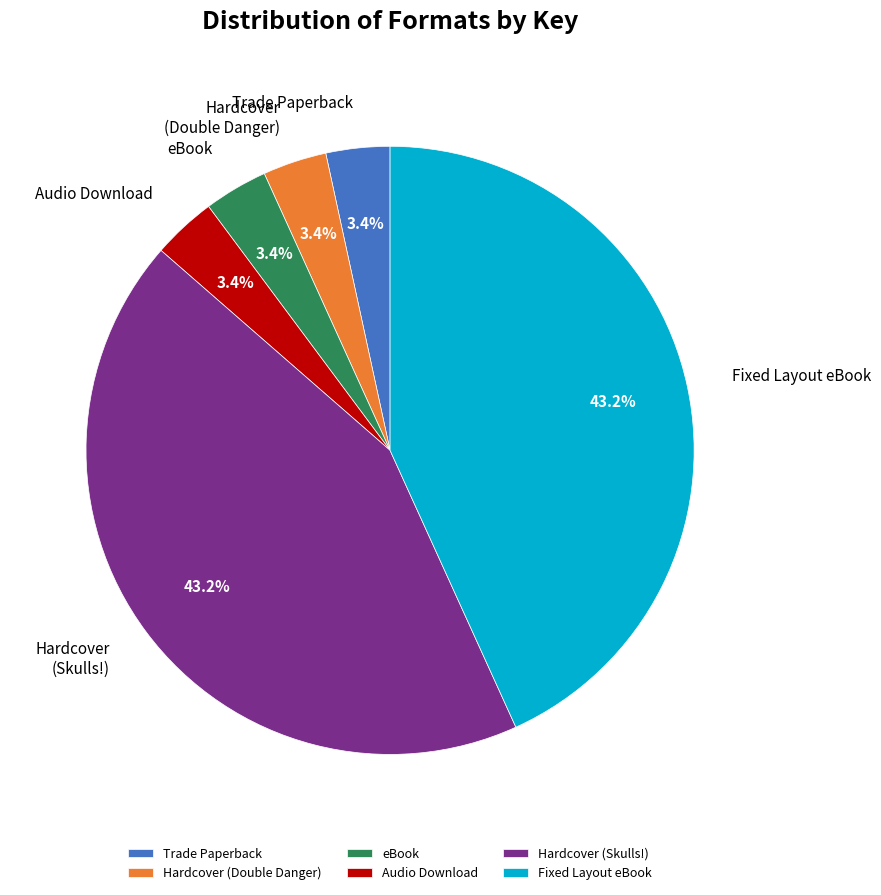

Which has a higher value, Hardcover (Skulls!) or Hardcover (Double Danger)?

Hardcover (Skulls!)